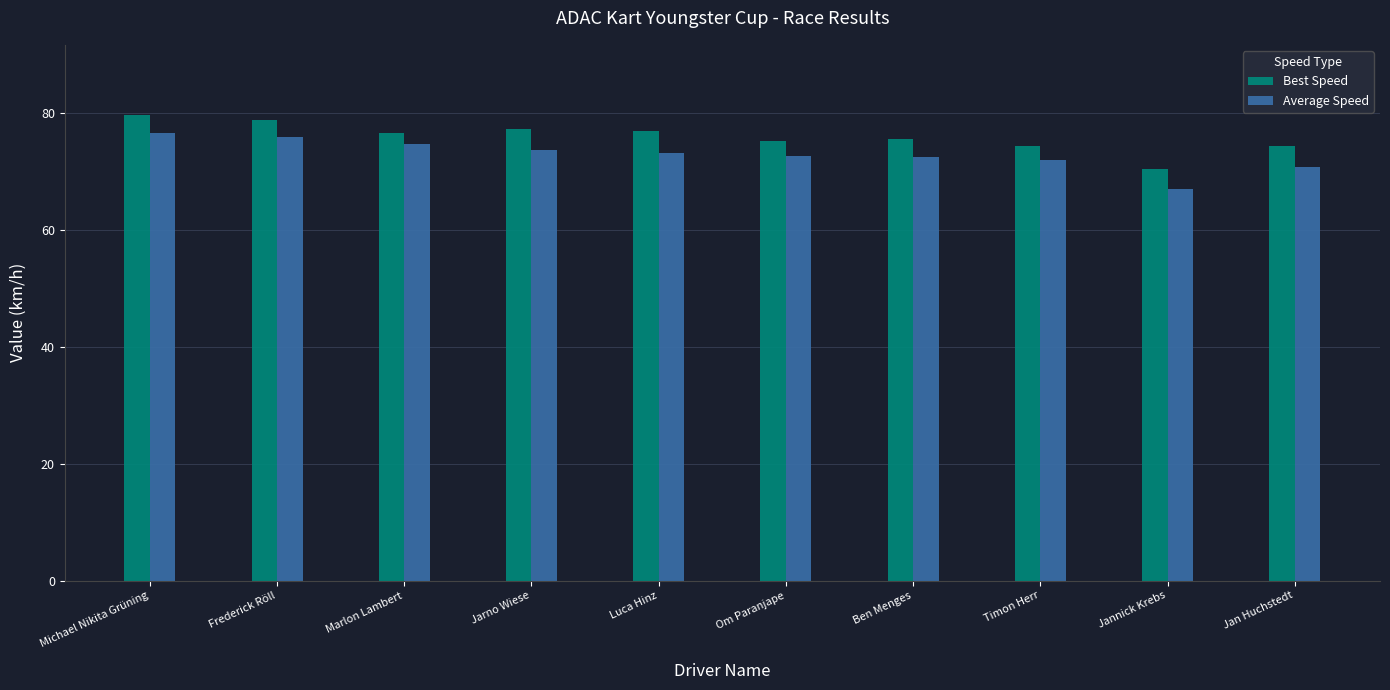

The value of Best Speed at Luca Hinz is 76.9. True or false?

True